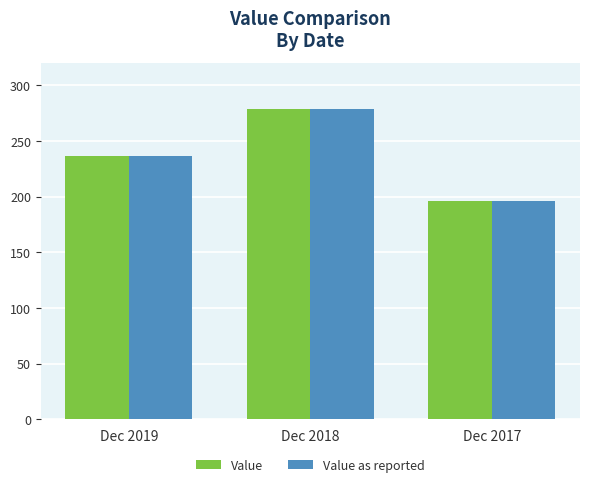

List the labels in order of Value as reported value, largest first.

Dec 2018, Dec 2019, Dec 2017